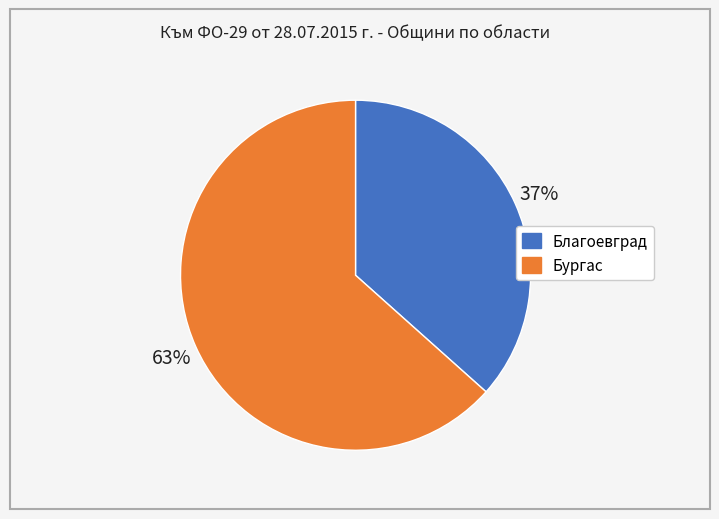

Does Благоевград represent more than half of the total?

No